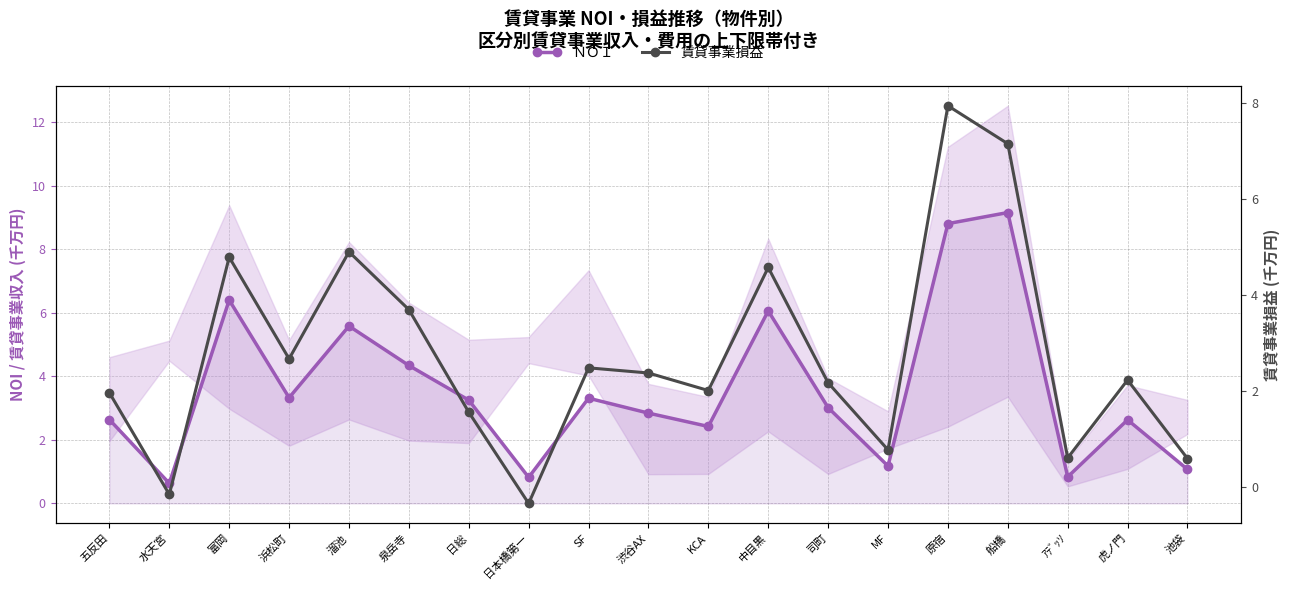

What is the sum of all ＮＯＩ values?

68.4